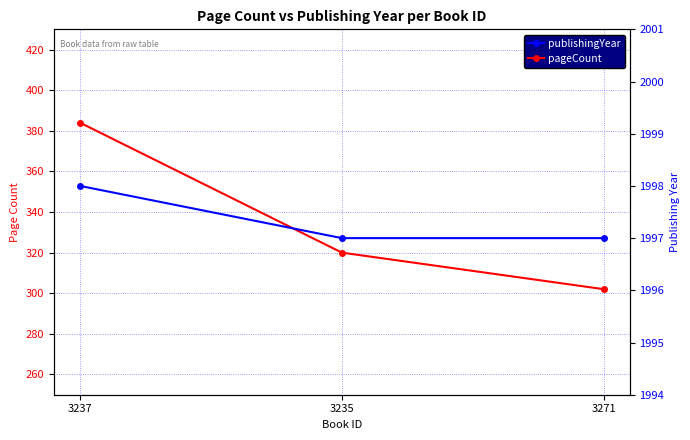

Rank the series at 3237 from highest to lowest value.

publishingYear, pageCount